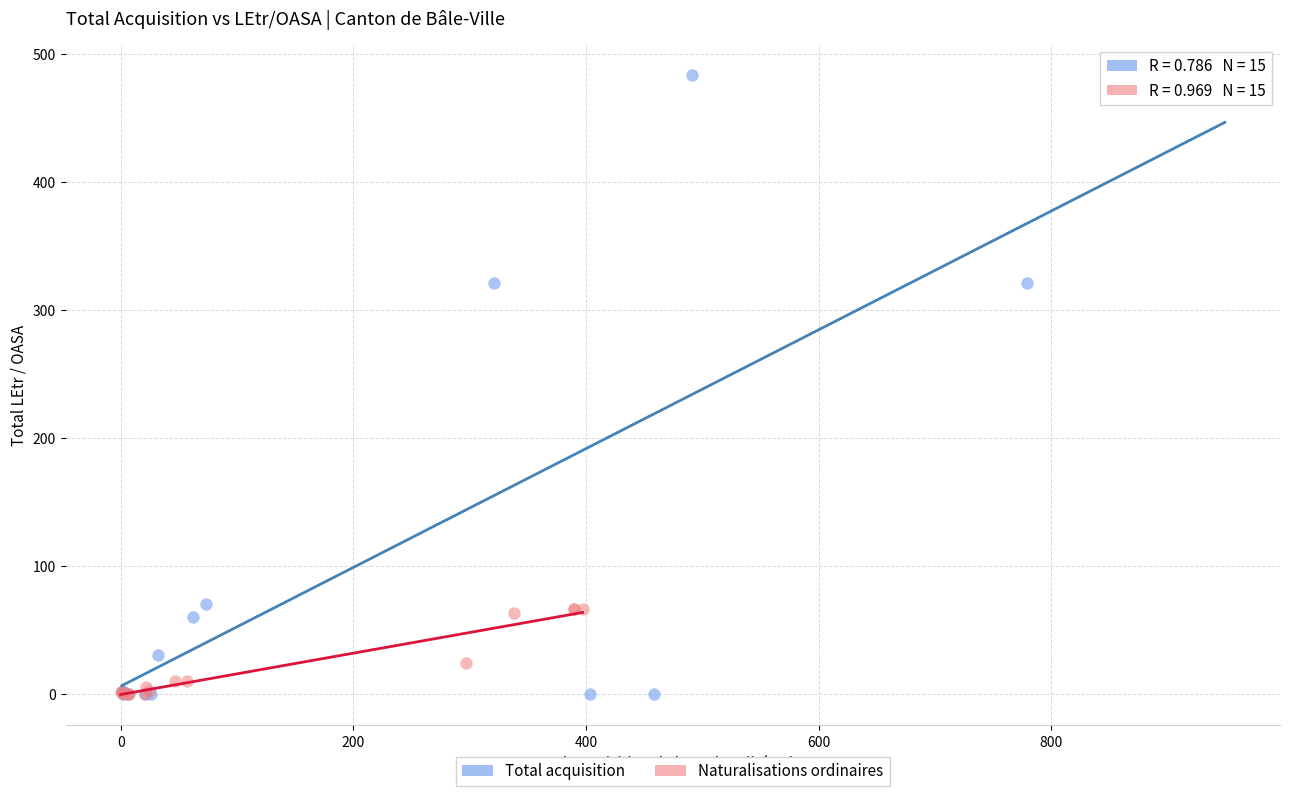

What are all the series names shown in the legend?

Total acquisition, Naturalisations ordinaires